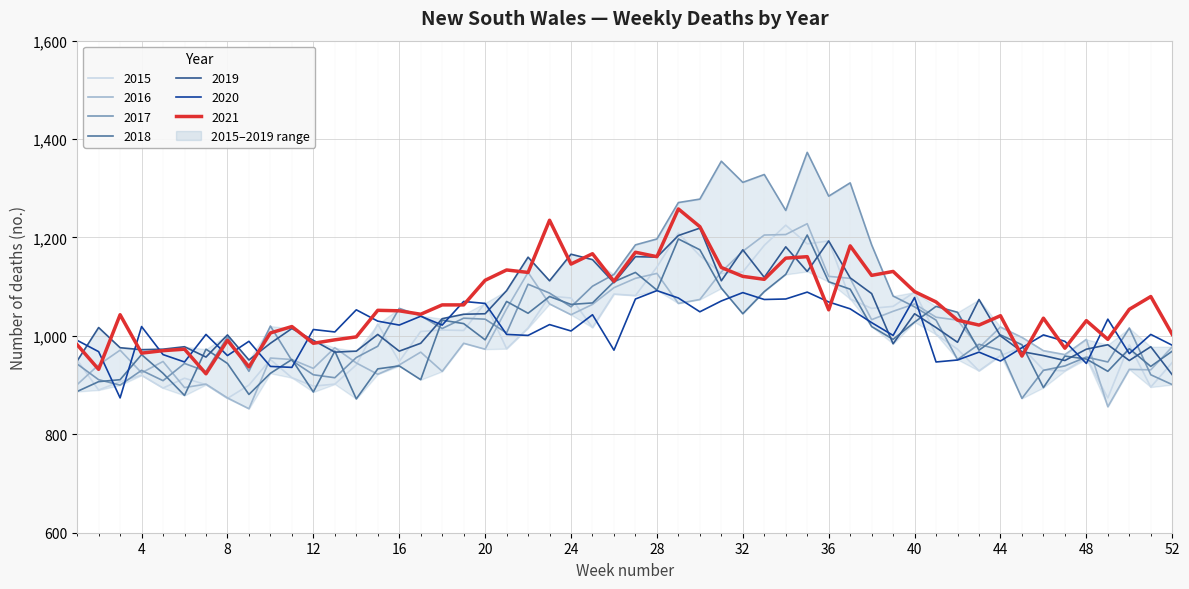

The 2015 series shows 1140 at 28. True or false?

True